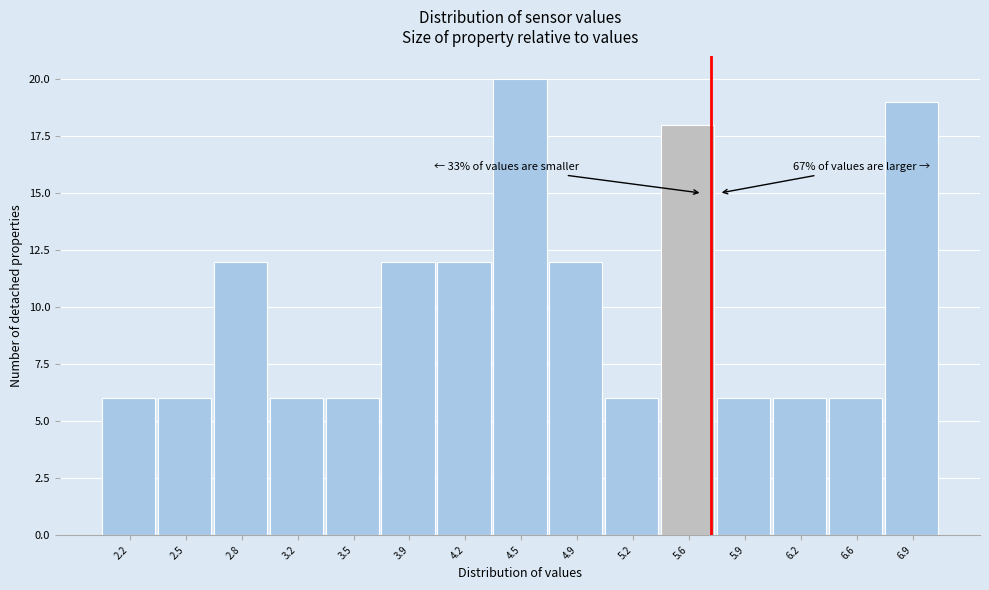

Which range on the x-axis has the tallest bar?

4.38 to 4.72